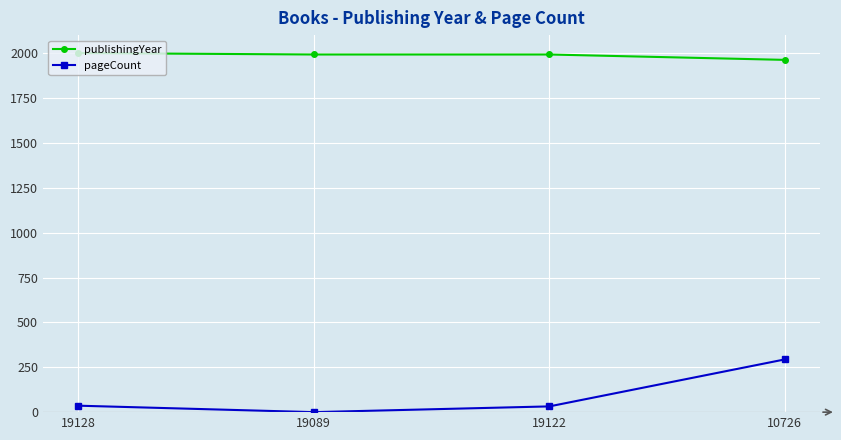

True or false: publishingYear has a value of 1368 at 19089.

False